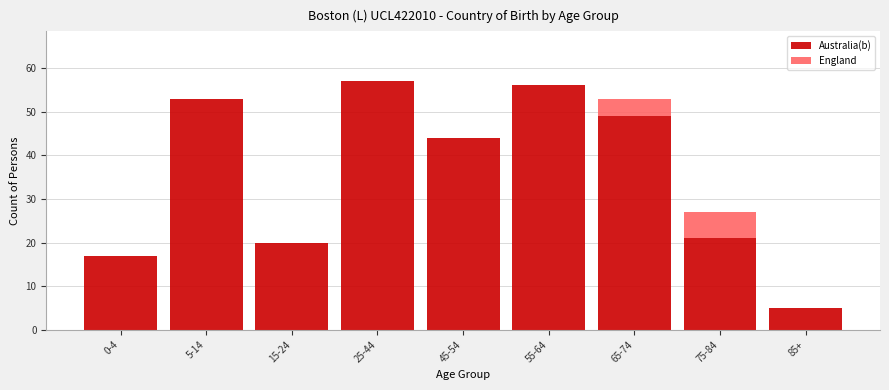

Reading right to left, list the values for the Australia(b) series.

85+=5	75-84=21	65-74=49	55-64=56	45-54=44	25-44=57	15-24=20	5-14=53	0-4=17